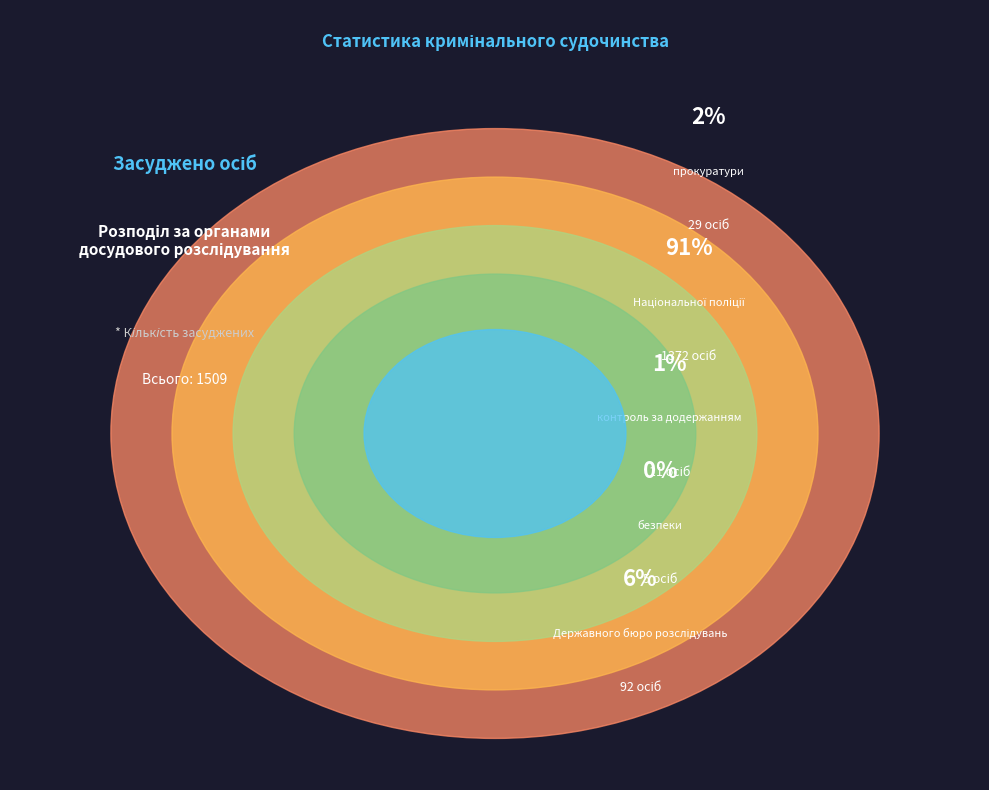

To the nearest percent, what is the combined percentage of контроль за додержанням and Державного бюро розслідувань?

7%